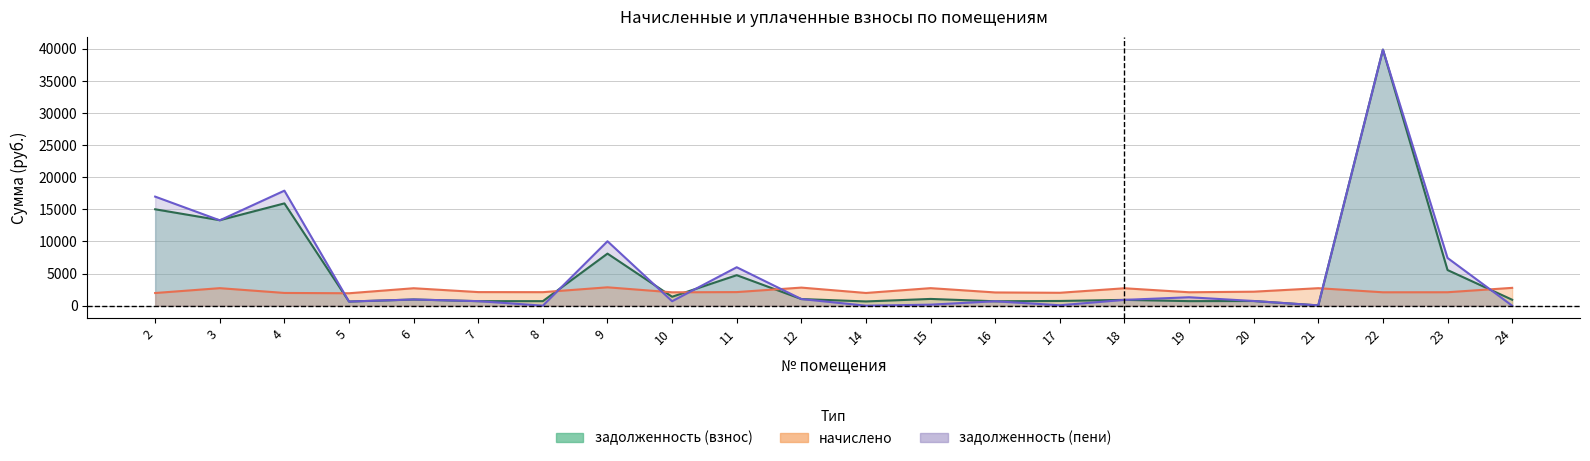

List the labels in order of начислено value, smallest first.

5, 2, 14, 4, 17, 16, 10, 22, 19, 23, 8, 7, 11, 20, 18, 6, 21, 3, 15, 24, 12, 9